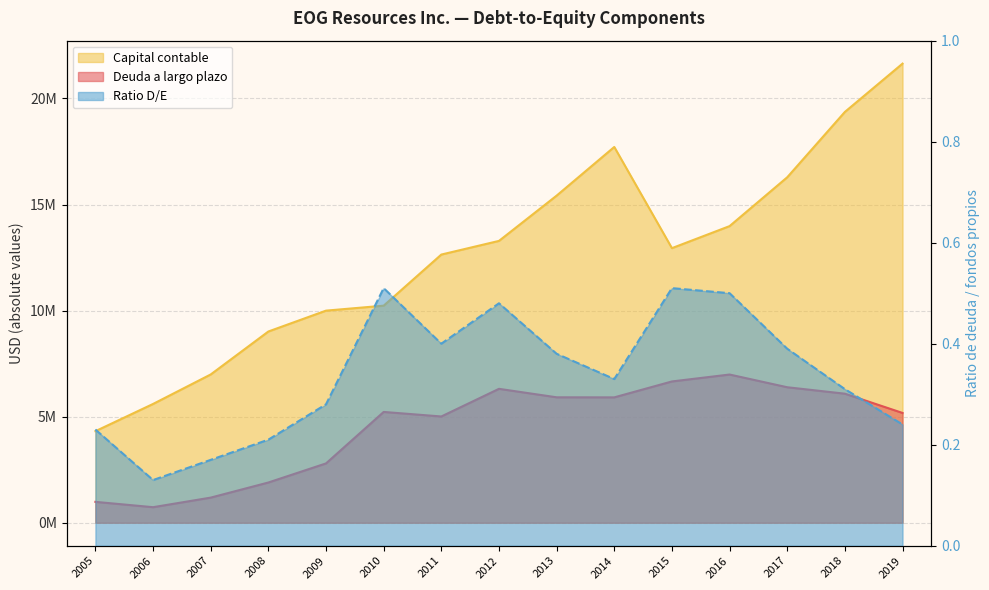

Between 2013 and 2019, which is larger?

2013